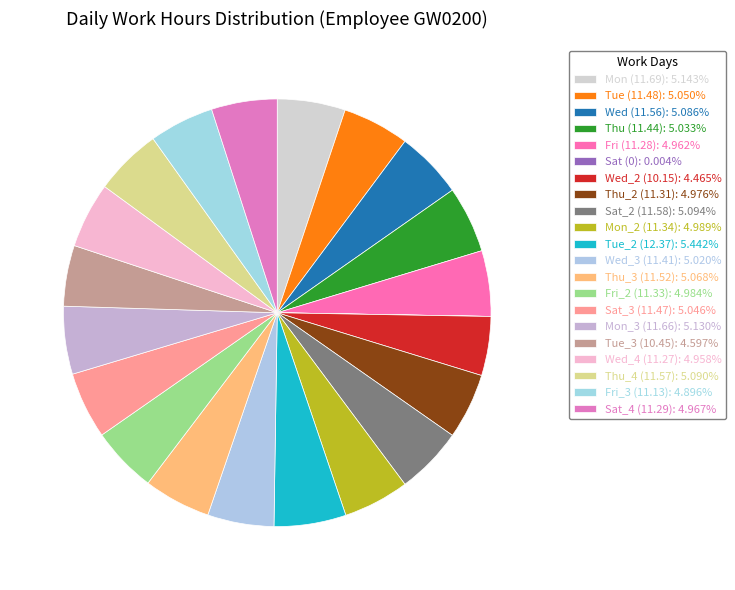

Is the sum of Fri_3 (11.13) and Mon_3 (11.66) greater than half?

No